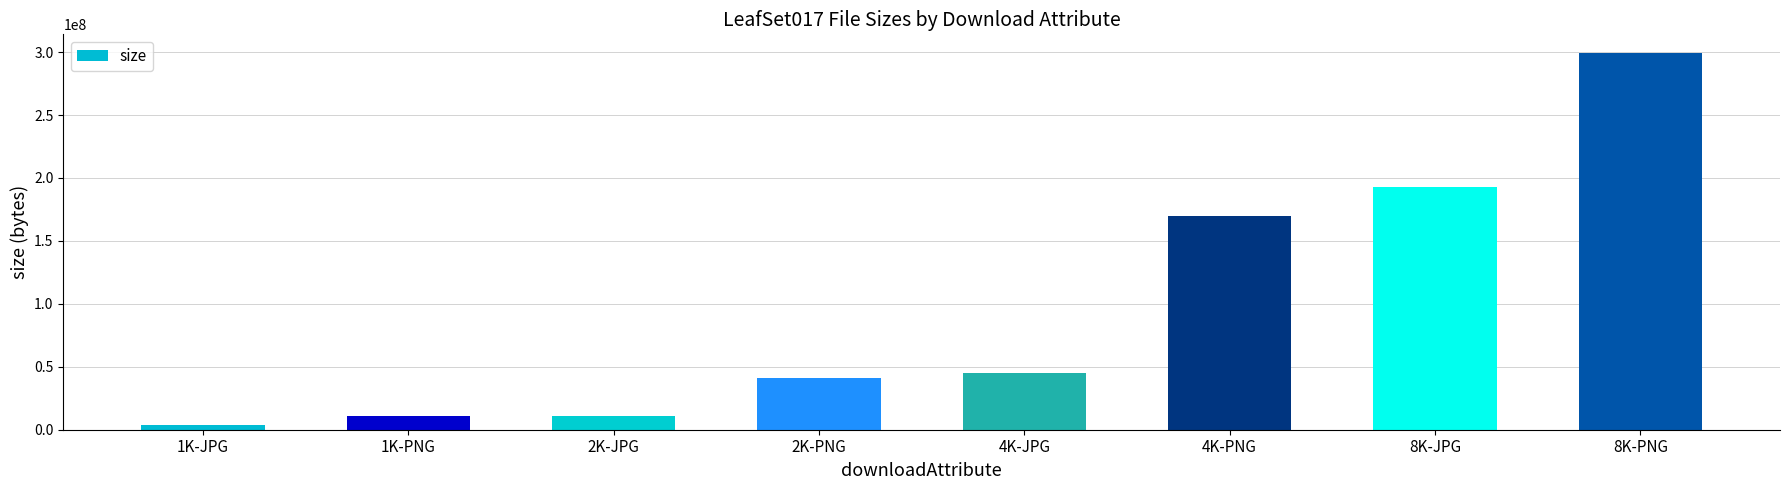

Is it true that the value at 8K-JPG is 327542273?

False